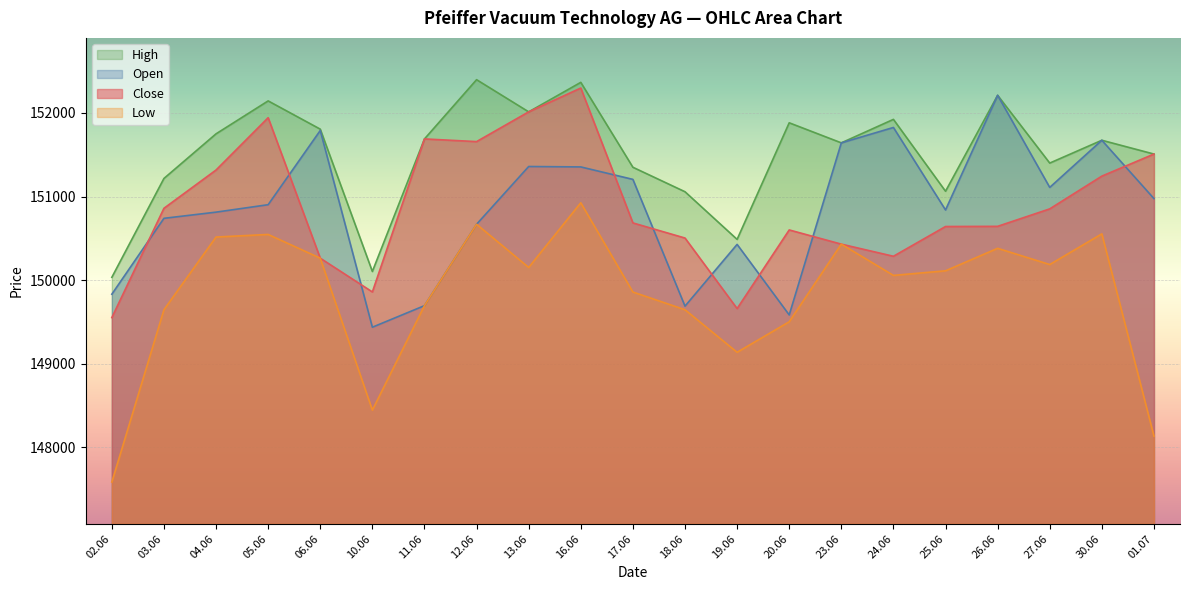

What value does the Close series have at 12.06?

151657